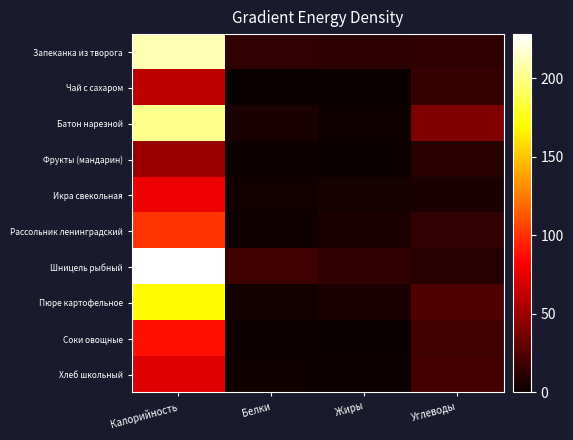

Which has a higher value, Калорийность or Углеводы?

Калорийность